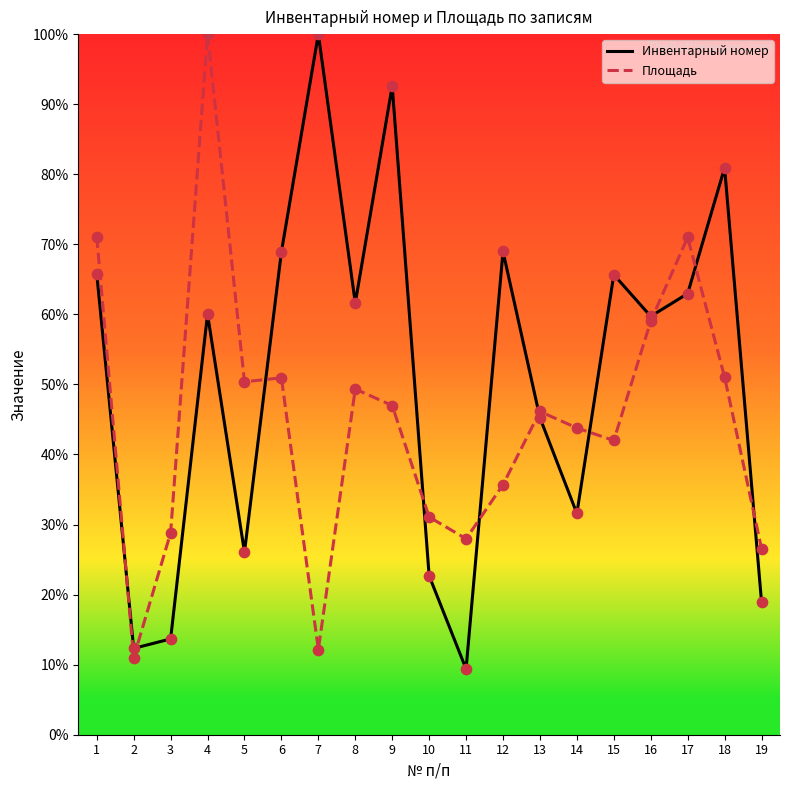

What are all the series names shown in the legend?

Инвентарный номер, Площадь